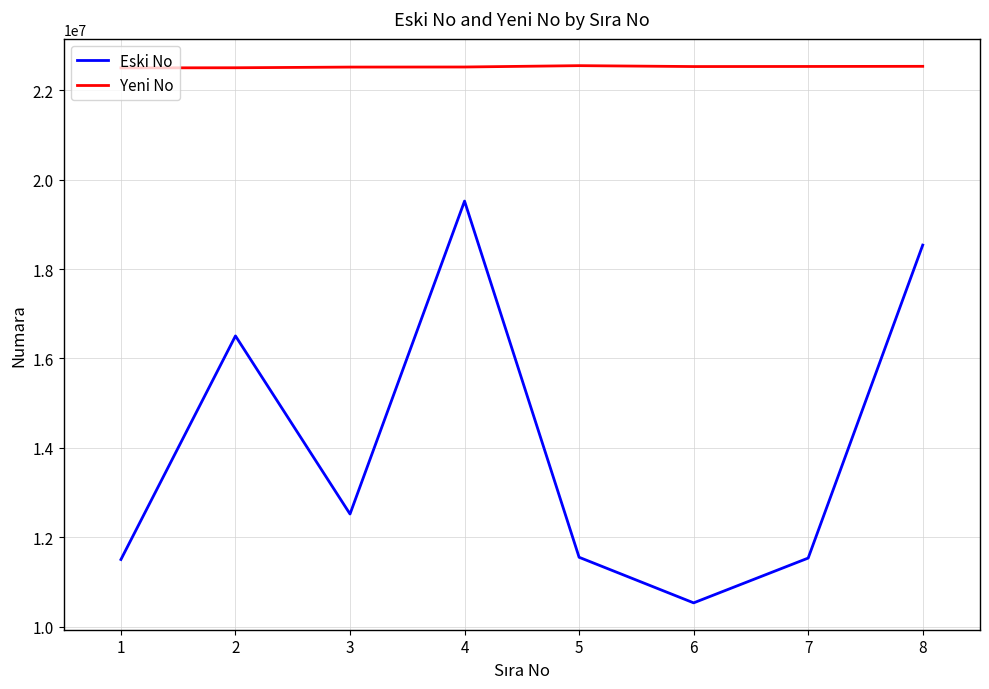

Is it true that Eski No equals 11416626 at 8?

False